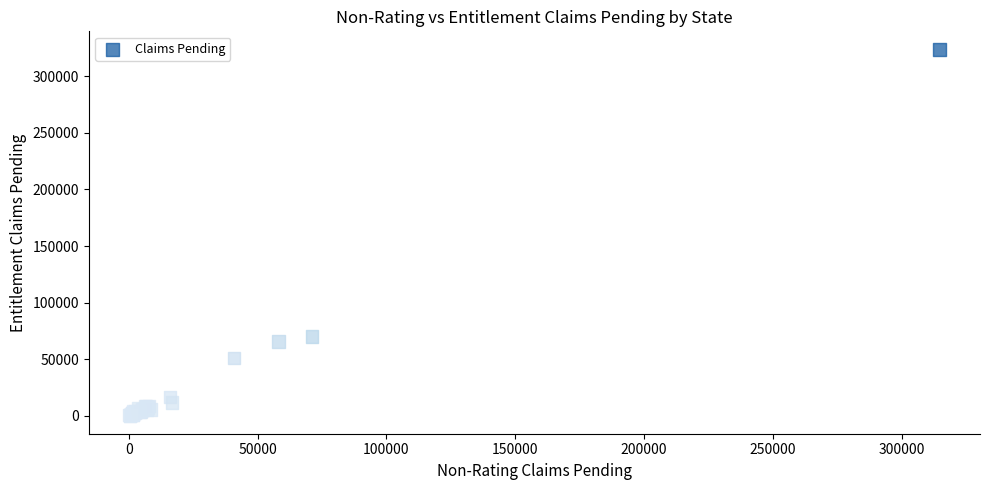

What Y value in the scatter plot is closest to 161992?

70313